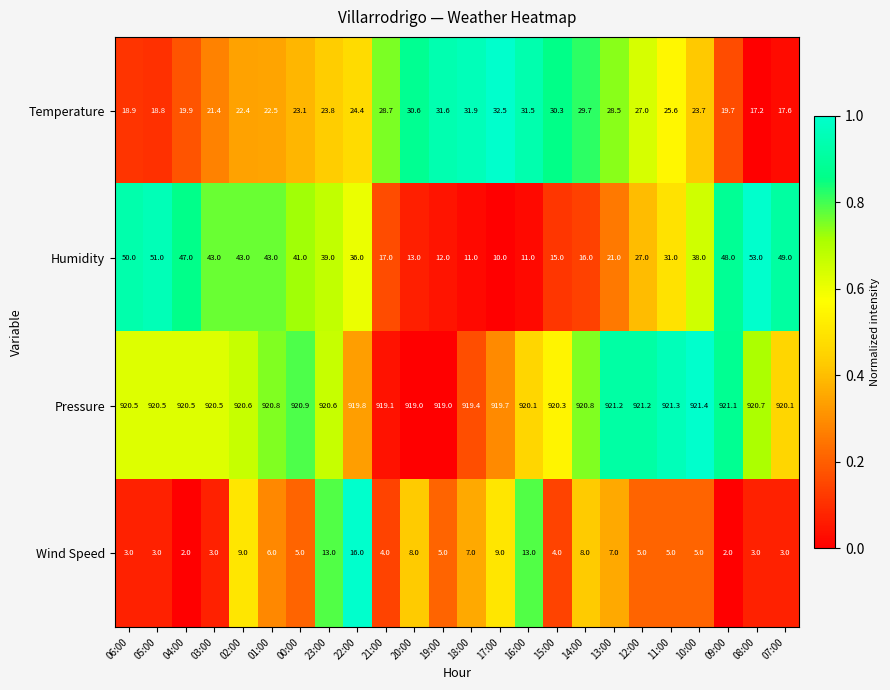

What is the difference between the maximum and minimum values in the Temperature series?

15.3